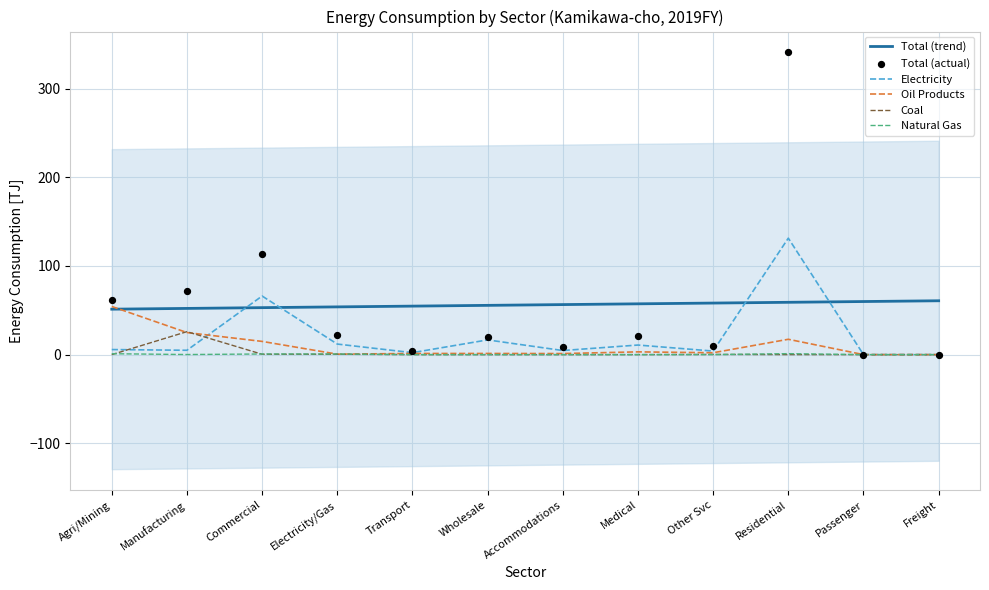

What is the total value across all series at Accommodations?

70.7